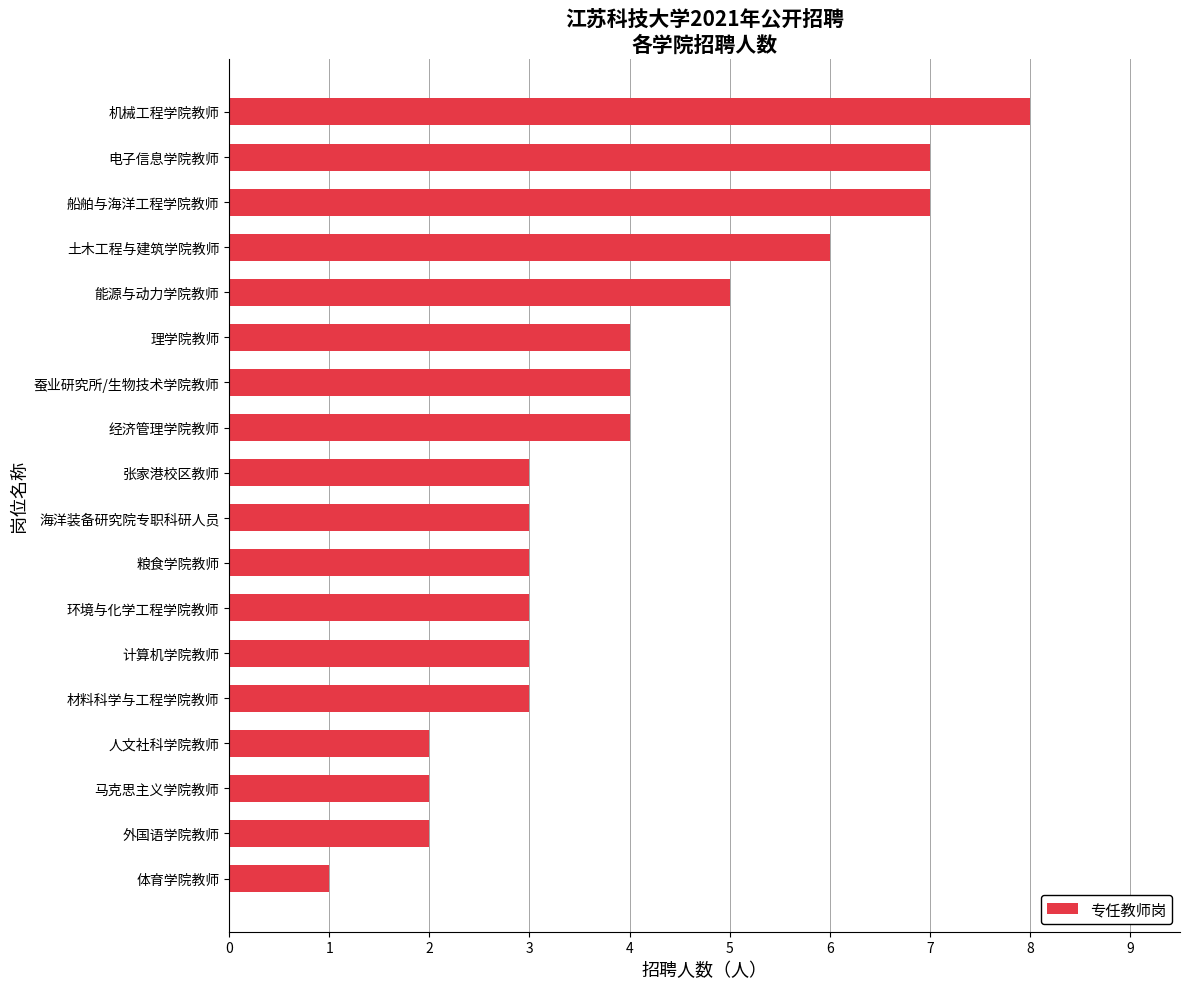

Count the values in the range 3 to 5.

10